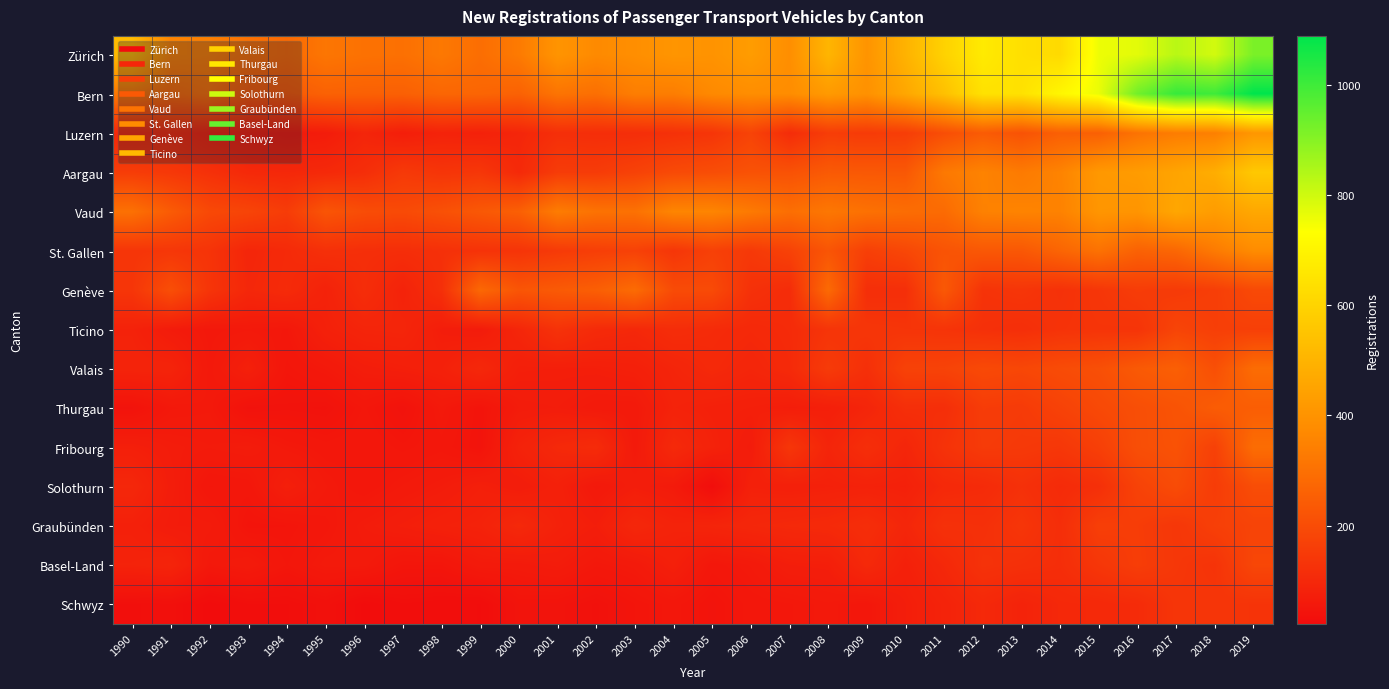

Reading left to right, what are all the values shown in this chart?

Zürich: 1990=523	1991=353	1992=343	1993=304	1994=283	1995=316	1996=304	1997=300	1998=323	1999=293	2000=328	2001=403	2002=372	2003=385	2004=406	2005=399	2006=428	2007=385	2008=505	2009=402	2010=497	2011=595	2012=671	2013=637	2014=620	2015=758	2016=773	2017=831	2018=796	2019=918
Bern: 1990=322	1991=279	1992=303	1993=236	1994=237	1995=259	1996=256	1997=255	1998=272	1999=270	2000=259	2001=311	2002=297	2003=338	2004=337	2005=370	2006=382	2007=380	2008=421	2009=393	2010=461	2011=540	2012=643	2013=643	2014=708	2015=762	2016=932	2017=1013	2018=1002	2019=1090
Luzern: 1990=98	1991=107	1992=81	1993=71	1994=60	1995=66	1996=92	1997=71	1998=85	1999=80	2000=92	2001=118	2002=115	2003=115	2004=124	2005=135	2006=175	2007=111	2008=157	2009=152	2010=159	2011=204	2012=242	2013=217	2014=254	2015=255	2016=307	2017=335	2018=343	2019=410
Aargau: 1990=157	1991=143	1992=123	1993=101	1994=98	1995=102	1996=115	1997=148	1998=134	1999=140	2000=103	2001=154	2002=153	2003=171	2004=194	2005=203	2006=216	2007=215	2008=238	2009=234	2010=232	2011=324	2012=352	2013=329	2014=353	2015=416	2016=427	2017=453	2018=481	2019=565
Vaud: 1990=301	1991=241	1992=190	1993=178	1994=155	1995=224	1996=201	1997=194	1998=212	1999=233	2000=253	2001=334	2002=306	2003=303	2004=359	2005=358	2006=327	2007=295	2008=319	2009=302	2010=291	2011=285	2012=348	2013=354	2014=349	2015=407	2016=404	2017=460	2018=428	2019=464
St. Gallen: 1990=135	1991=140	1992=131	1993=93	1994=105	1995=121	1996=117	1997=115	1998=122	1999=128	2000=132	2001=149	2002=161	2003=170	2004=137	2005=167	2006=146	2007=171	2008=224	2009=164	2010=186	2011=220	2012=232	2013=231	2014=268	2015=304	2016=259	2017=274	2018=328	2019=377
Genève: 1990=137	1991=206	1992=134	1993=97	1994=107	1995=83	1996=114	1997=85	1998=119	1999=278	2000=225	2001=239	2002=252	2003=287	2004=197	2005=194	2006=124	2007=110	2008=284	2009=117	2010=118	2011=234	2012=130	2013=136	2014=124	2015=138	2016=156	2017=150	2018=160	2019=192
Ticino: 1990=83	1991=64	1992=55	1993=58	1994=54	1995=79	1996=90	1997=92	1998=70	1999=64	2000=94	2001=128	2002=106	2003=99	2004=113	2005=107	2006=101	2007=107	2008=133	2009=137	2010=134	2011=132	2012=122	2013=118	2014=129	2015=133	2016=132	2017=178	2018=163	2019=164
Valais: 1990=87	1991=87	1992=57	1993=77	1994=49	1995=57	1996=69	1997=74	1998=79	1999=99	2000=74	2001=73	2002=73	2003=77	2004=90	2005=102	2006=92	2007=104	2008=152	2009=120	2010=171	2011=174	2012=192	2013=185	2014=198	2015=208	2016=237	2017=253	2018=208	2019=289
Thurgau: 1990=41	1991=56	1992=58	1993=39	1994=41	1995=39	1996=51	1997=40	1998=58	1999=44	2000=65	2001=67	2002=60	2003=60	2004=84	2005=78	2006=75	2007=70	2008=74	2009=91	2010=118	2011=116	2012=155	2013=151	2014=171	2015=191	2016=206	2017=219	2018=244	2019=248
Fribourg: 1990=74	1991=66	1992=63	1993=66	1994=57	1995=52	1996=54	1997=49	1998=53	1999=43	2000=83	2001=101	2002=109	2003=60	2004=103	2005=83	2006=65	2007=138	2008=90	2009=116	2010=93	2011=128	2012=151	2013=147	2014=141	2015=164	2016=206	2017=216	2018=168	2019=291
Solothurn: 1990=97	1991=69	1992=50	1993=52	1994=75	1995=59	1996=51	1997=59	1998=65	1999=75	2000=67	2001=78	2002=57	2003=70	2004=62	2005=27	2006=79	2007=76	2008=79	2009=82	2010=79	2011=101	2012=106	2013=123	2014=106	2015=120	2016=172	2017=199	2018=155	2019=202
Graubünden: 1990=78	1991=65	1992=64	1993=45	1994=46	1995=53	1996=65	1997=72	1998=79	1999=83	2000=101	2001=81	2002=71	2003=97	2004=85	2005=90	2006=96	2007=101	2008=104	2009=115	2010=94	2011=124	2012=121	2013=136	2014=115	2015=162	2016=157	2017=140	2018=164	2019=176
Basel-Land: 1990=84	1991=89	1992=56	1993=62	1994=50	1995=60	1996=60	1997=48	1998=48	1999=61	2000=61	2001=66	2002=55	2003=60	2004=76	2005=52	2006=59	2007=71	2008=73	2009=102	2010=78	2011=99	2012=127	2013=121	2014=114	2015=139	2016=159	2017=141	2018=130	2019=184
Schwyz: 1990=31	1991=33	1992=21	1993=29	1994=29	1995=35	1996=22	1997=29	1998=27	1999=25	2000=44	2001=43	2002=37	2003=46	2004=52	2005=43	2006=52	2007=54	2008=58	2009=52	2010=71	2011=85	2012=101	2013=86	2014=99	2015=101	2016=108	2017=136	2018=137	2019=131